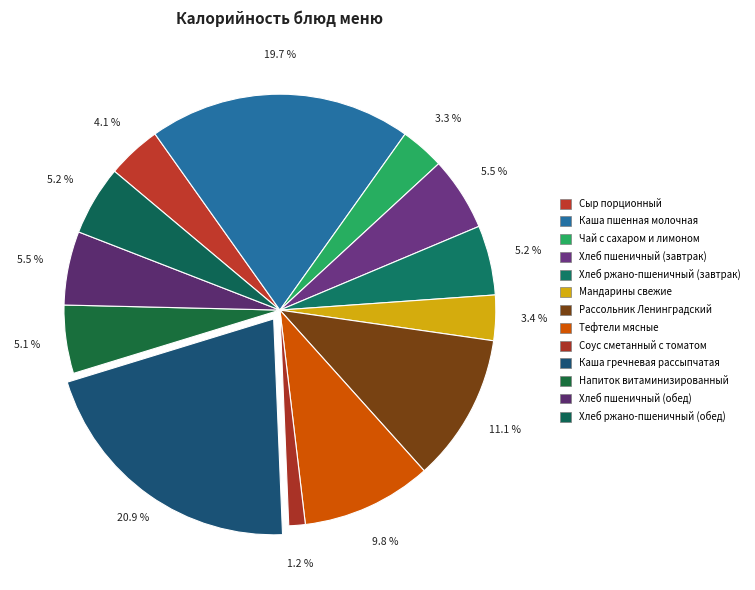

What is the ratio of the value at Каша пшенная молочная to the value at Хлеб ржано-пшеничный (завтрак)?

3.8